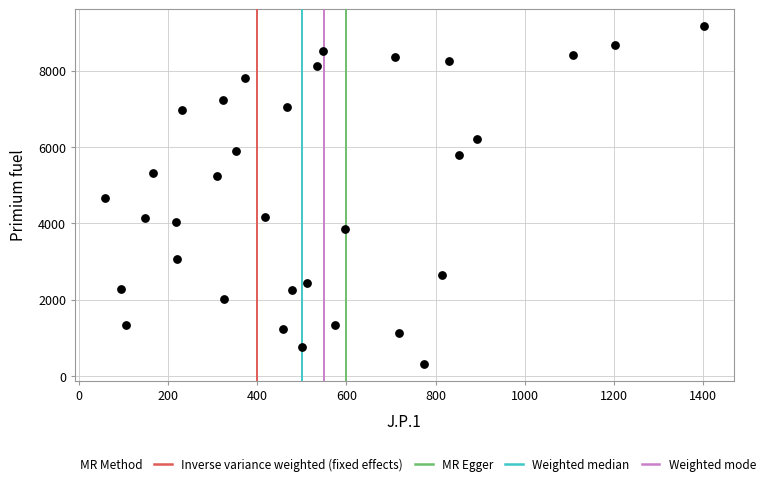

What is the range of Y values (max minus min)?

8840